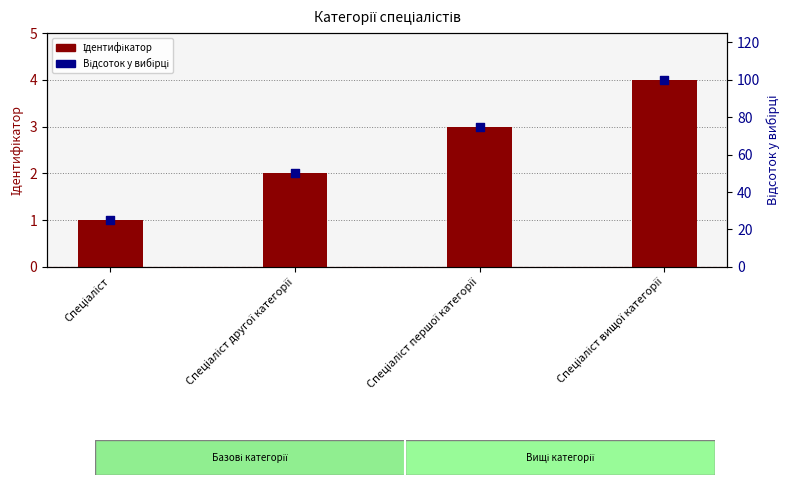

At how many categories does at least one series exceed 39?

3